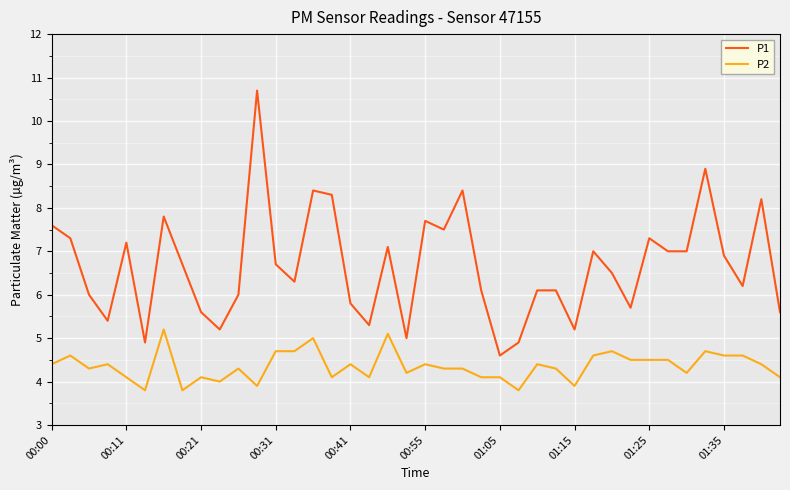

What is the difference between the maximum and minimum values in the P1 series?

6.1